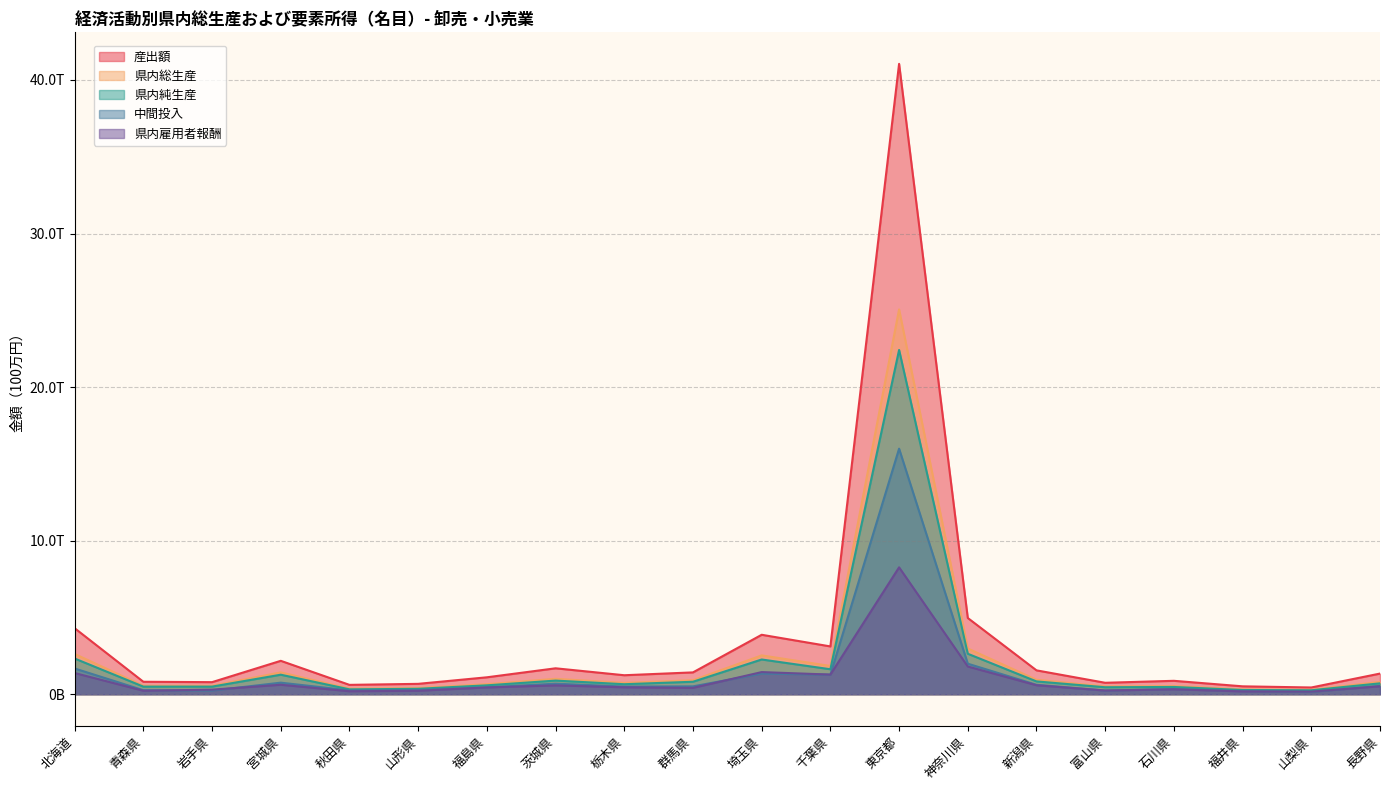

Is the value of 県内総生産 at 石川県 greater than the value of 県内雇用者報酬 at 山形県?

Yes